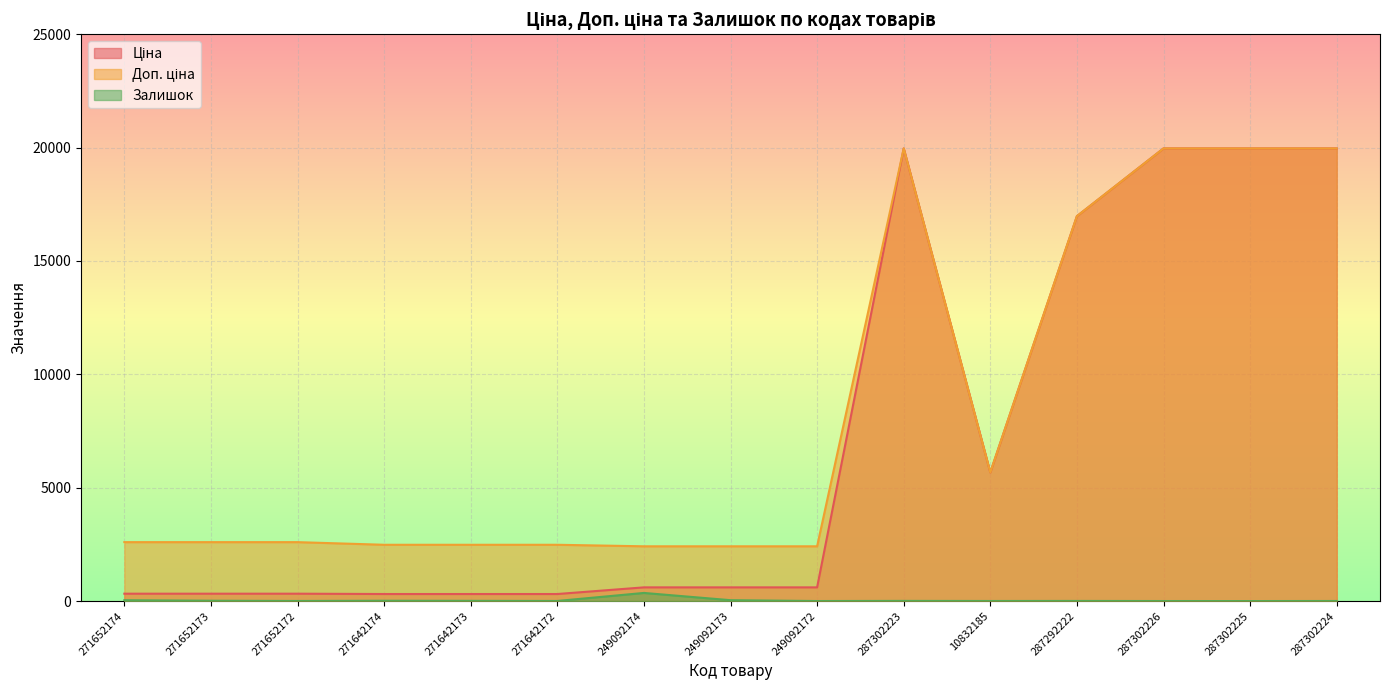

How many data points does each series have?

15